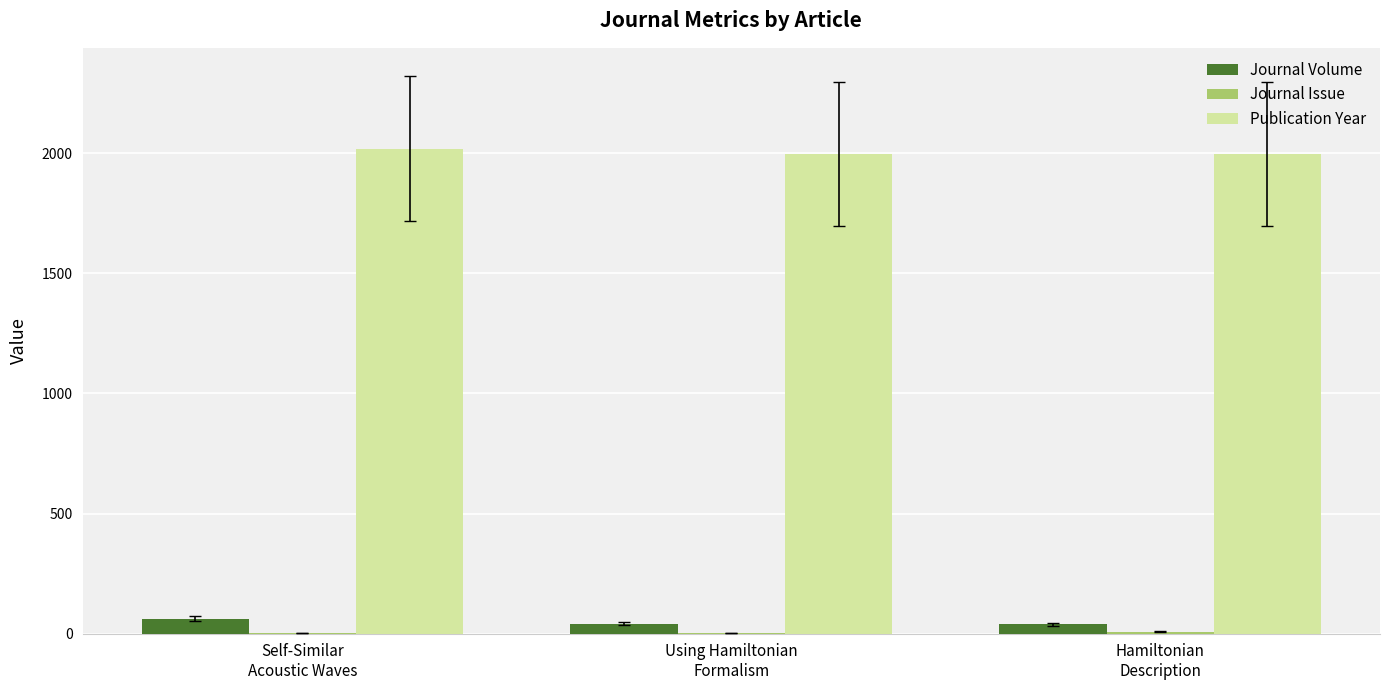

Where does the Journal Volume series first go above 42?

Self-Similar
Acoustic Waves